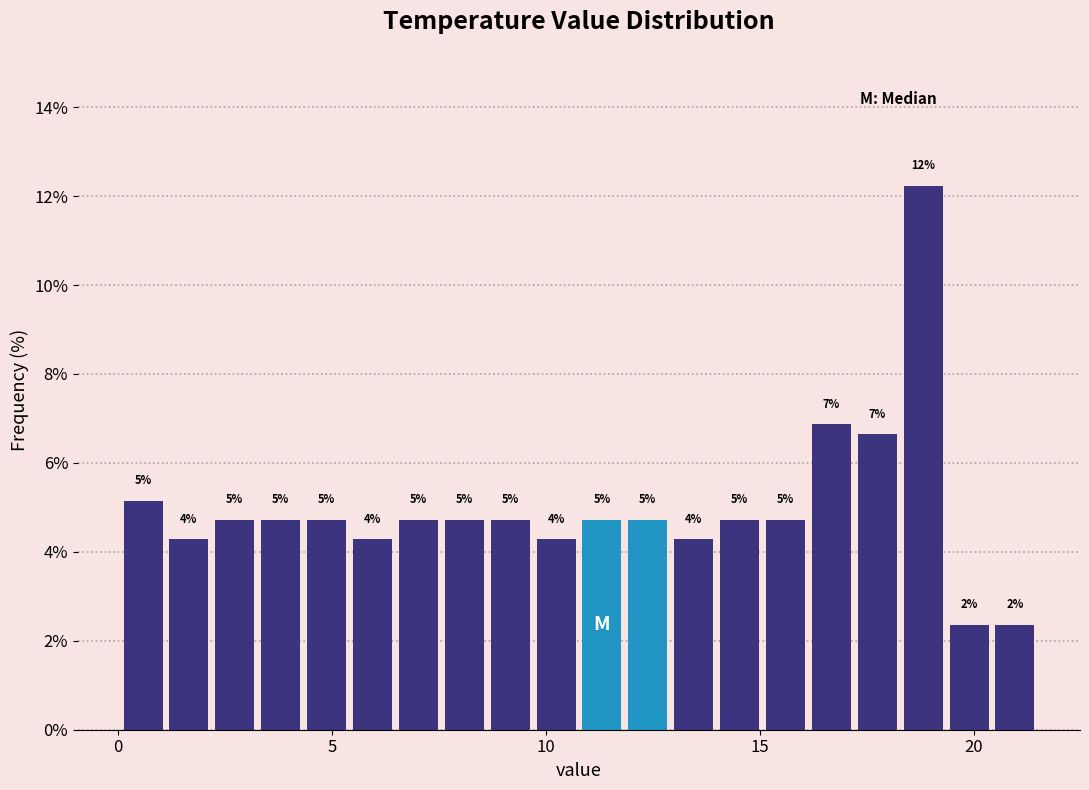

Around what value on the x-axis is the tallest bar? Give the approximate position of its centre, as read against the axis.

19.0